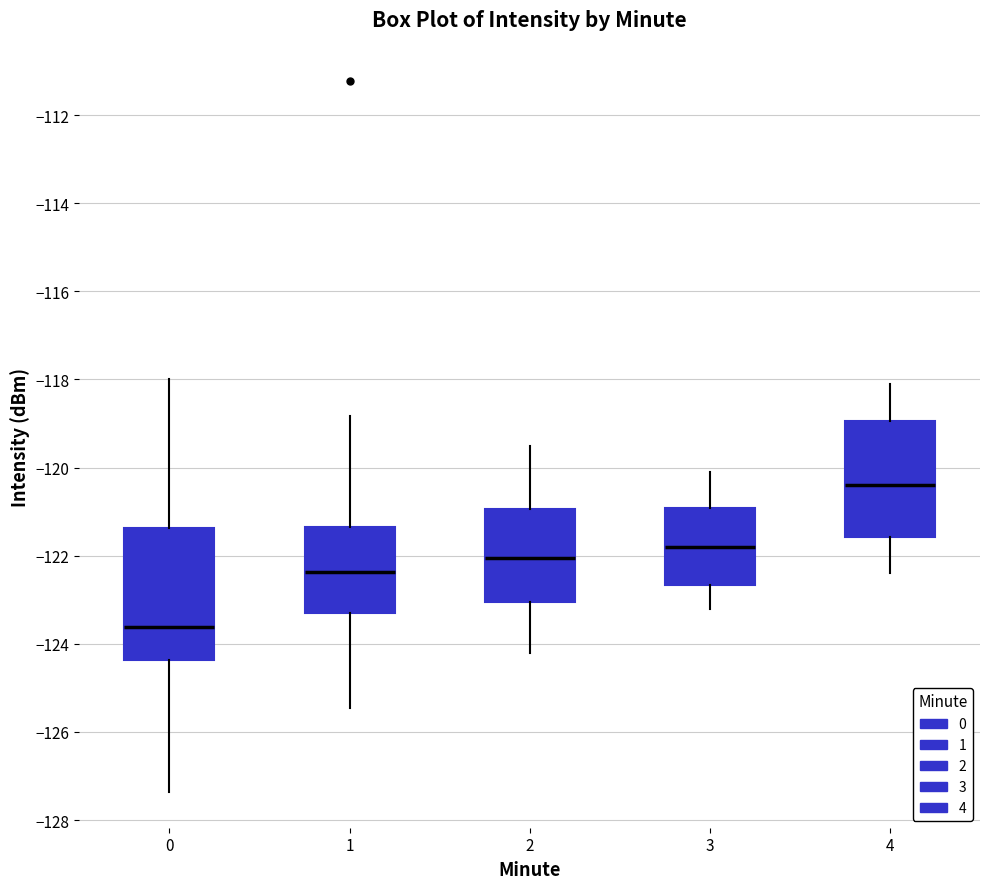

Reading left to right, read every box against the y-axis: the position of its median line, the range the box covers, and the ends of its whiskers. The values are not printed on the chart, so give them approximately, as read against the axis.

0: median -123.6, box -124.4 to -121.4, whiskers -127.4 to -118.0
1: median -122.4, box -123.4 to -121.4, whiskers -125.4 to -118.8
2: median -122.0, box -123.0 to -121.0, whiskers -124.2 to -119.4
3: median -121.8, box -122.6 to -121.0, whiskers -123.2 to -120.0
4: median -120.4, box -121.6 to -119.0, whiskers -122.4 to -118.0